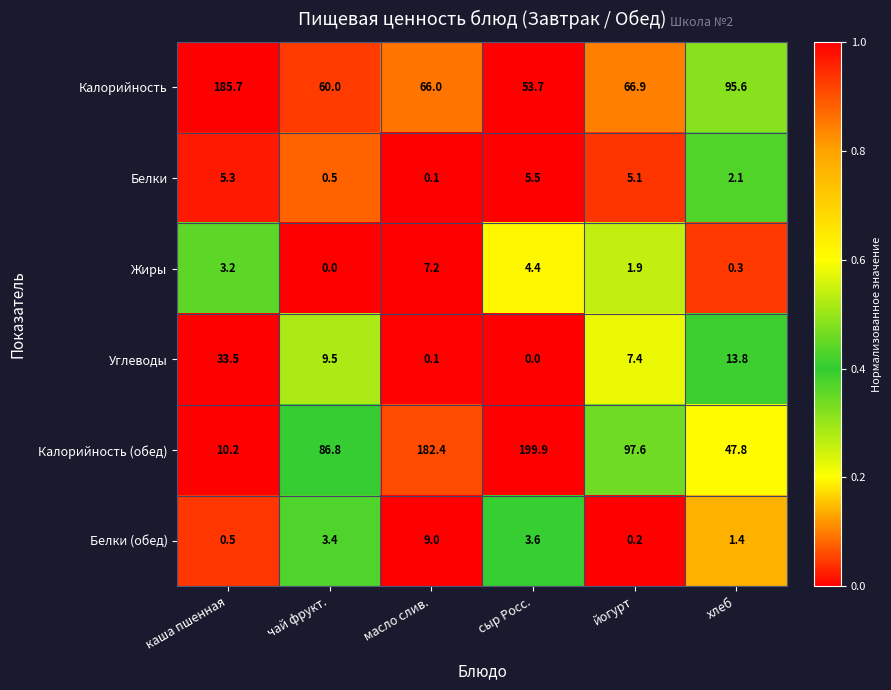

Count the number of data series in this chart.

6